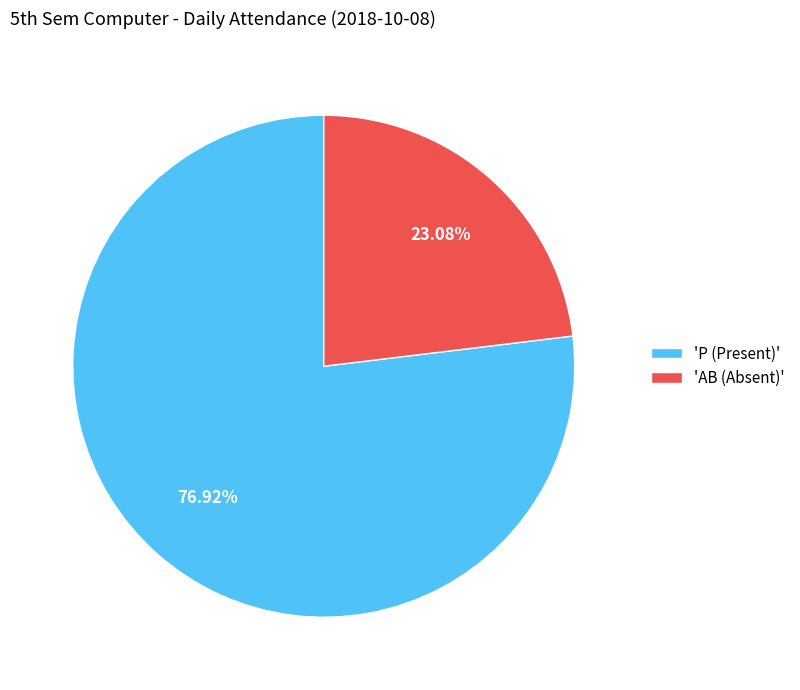

How many segments does this pie chart have?

2